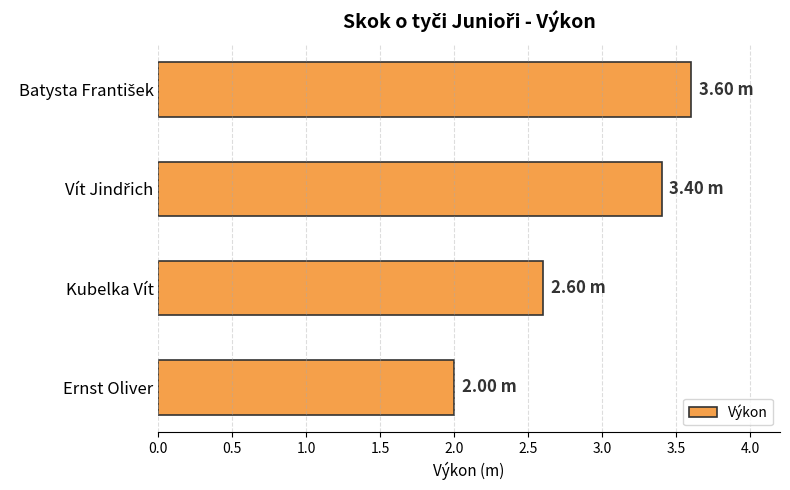

What is the average value?

2.9